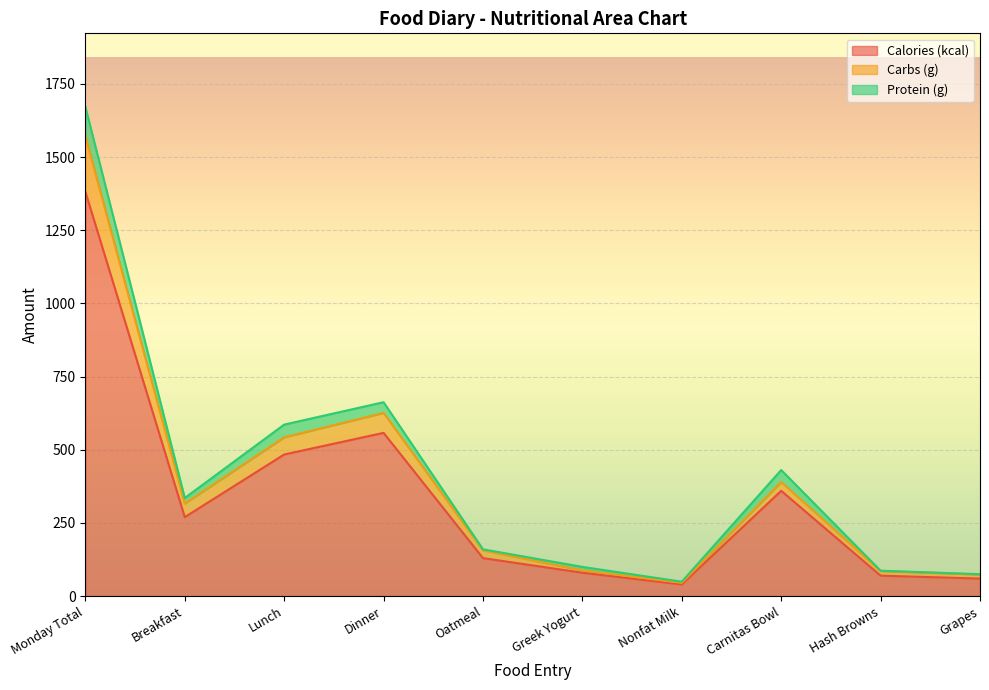

Where is the first local minimum for Carbs (g)?

Breakfast